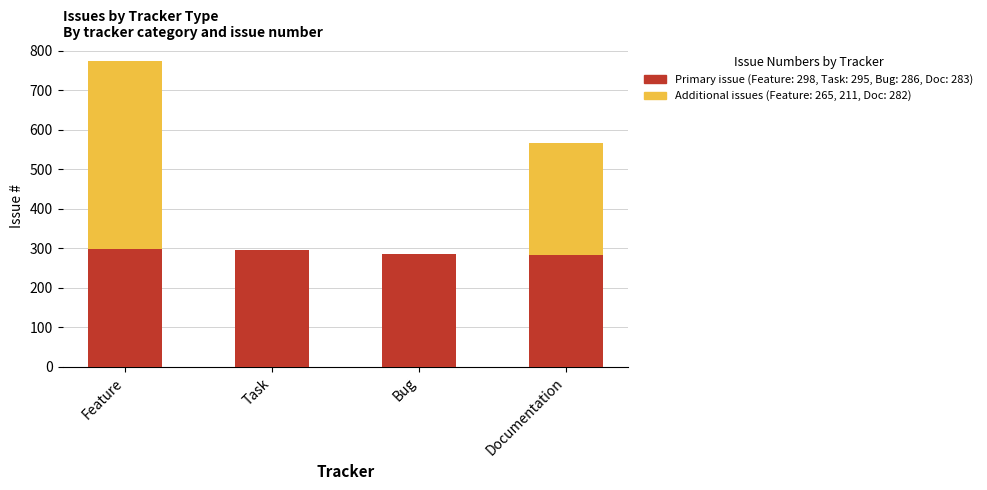

What is the total value across all series at Documentation?

565